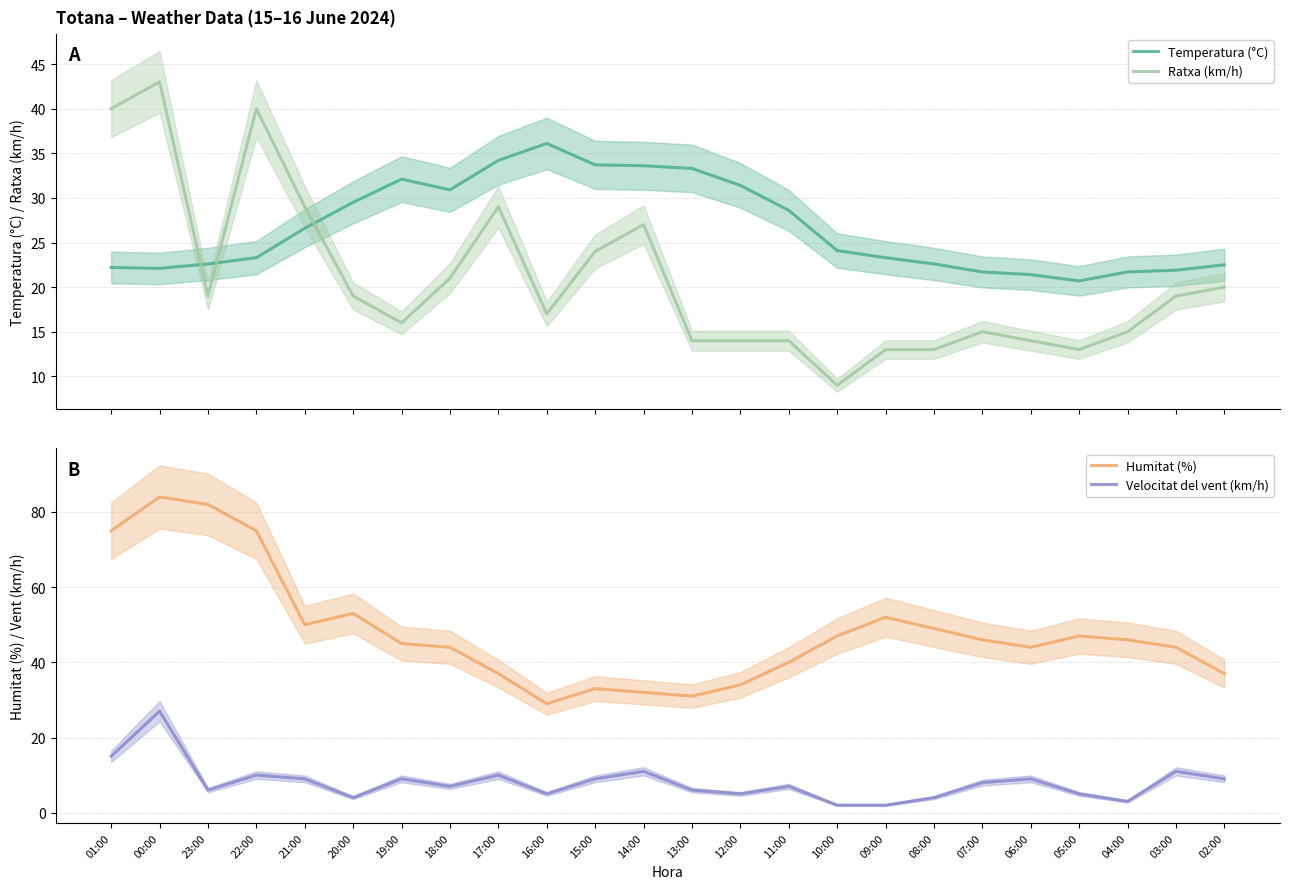

How many times do Ratxa (km/h) and Temperatura (°C) cross each other?

3